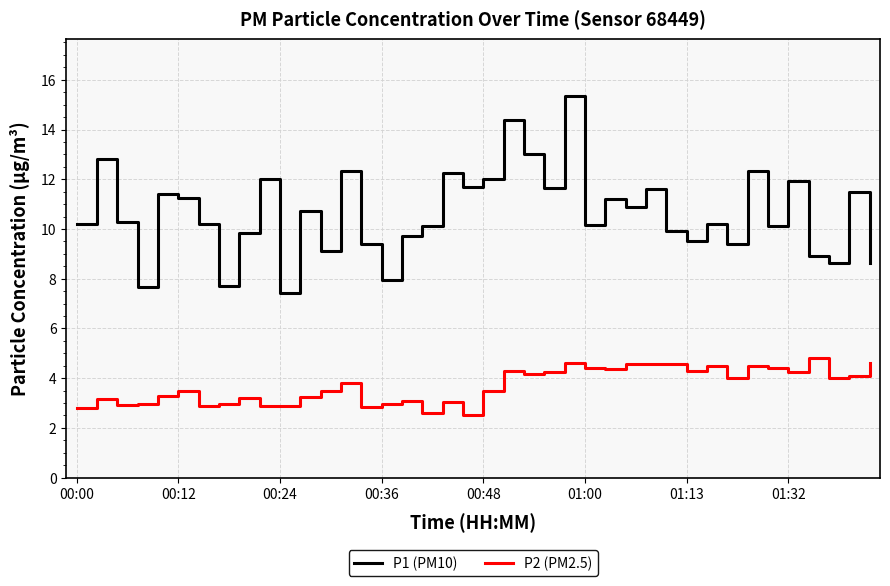

What is the minimum value shown in the chart?

2.5